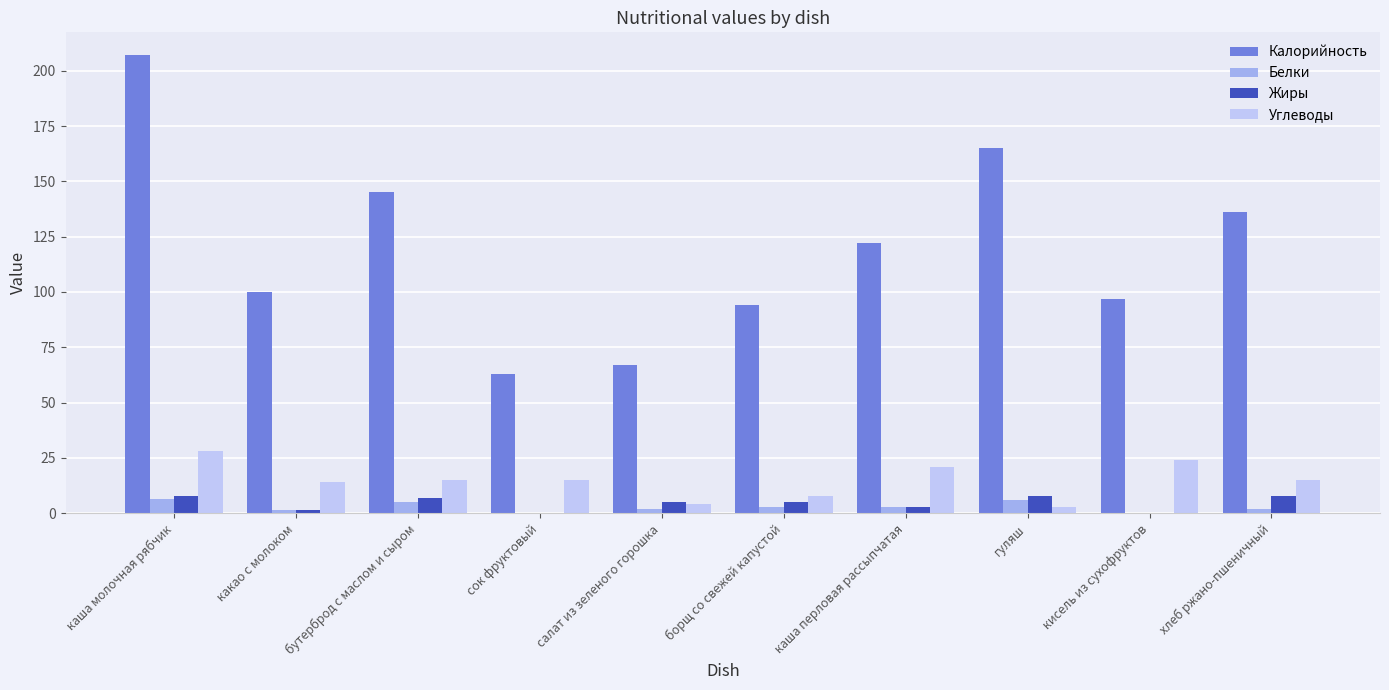

What is the sum of all Жиры values?

45.2